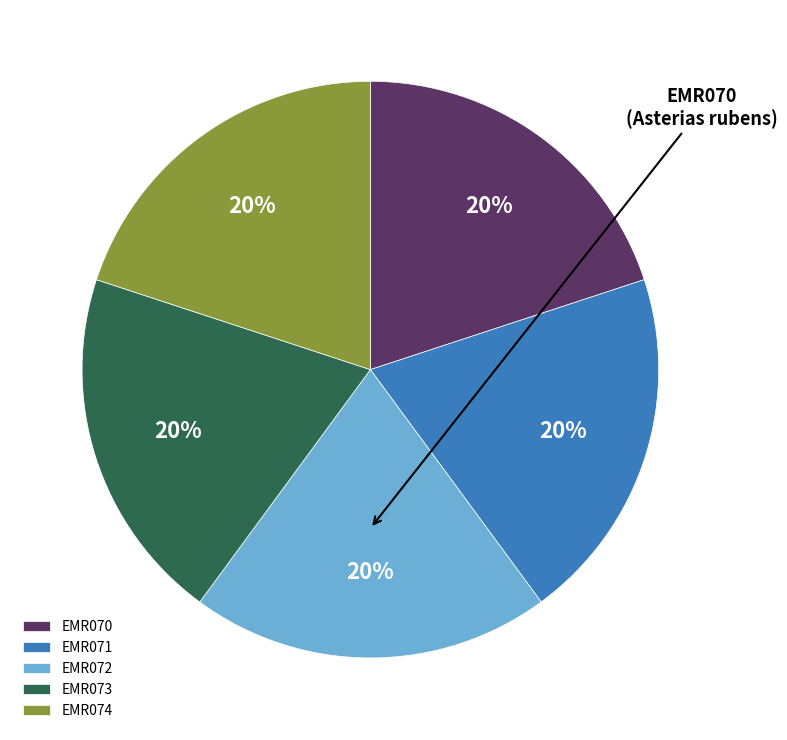

To the nearest percent, what is the average slice percentage?

20%